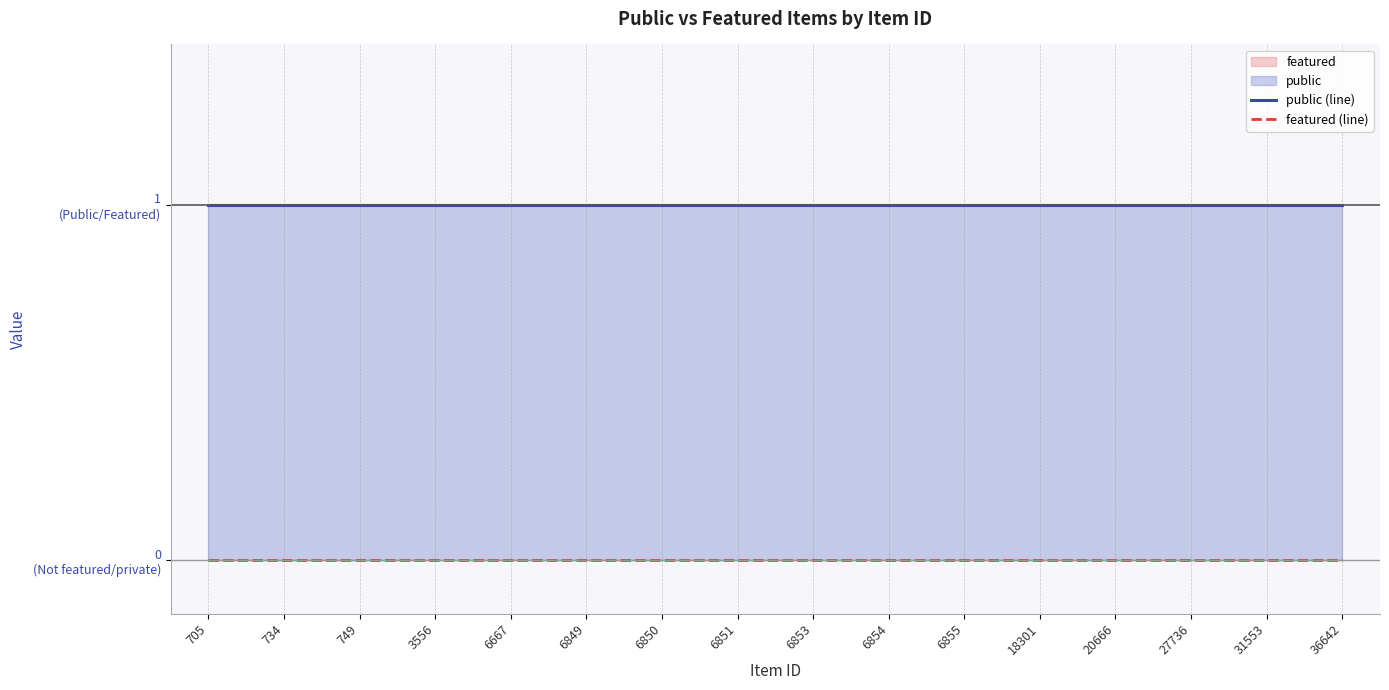

The public (line) series shows 1 at 3556. True or false?

True